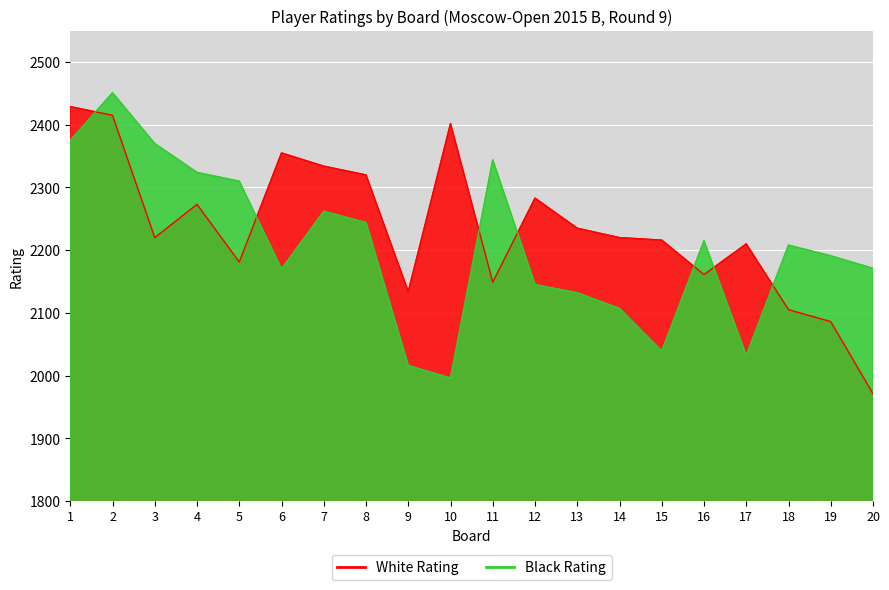

Does the chart display data point markers on the line(s)?

No